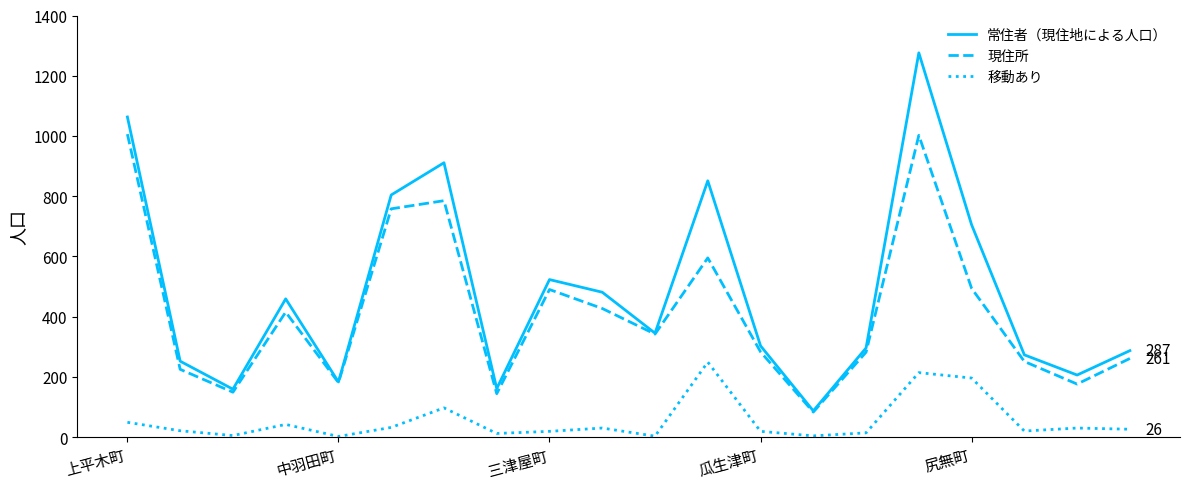

What is the sum of all 移動あり values?

1084